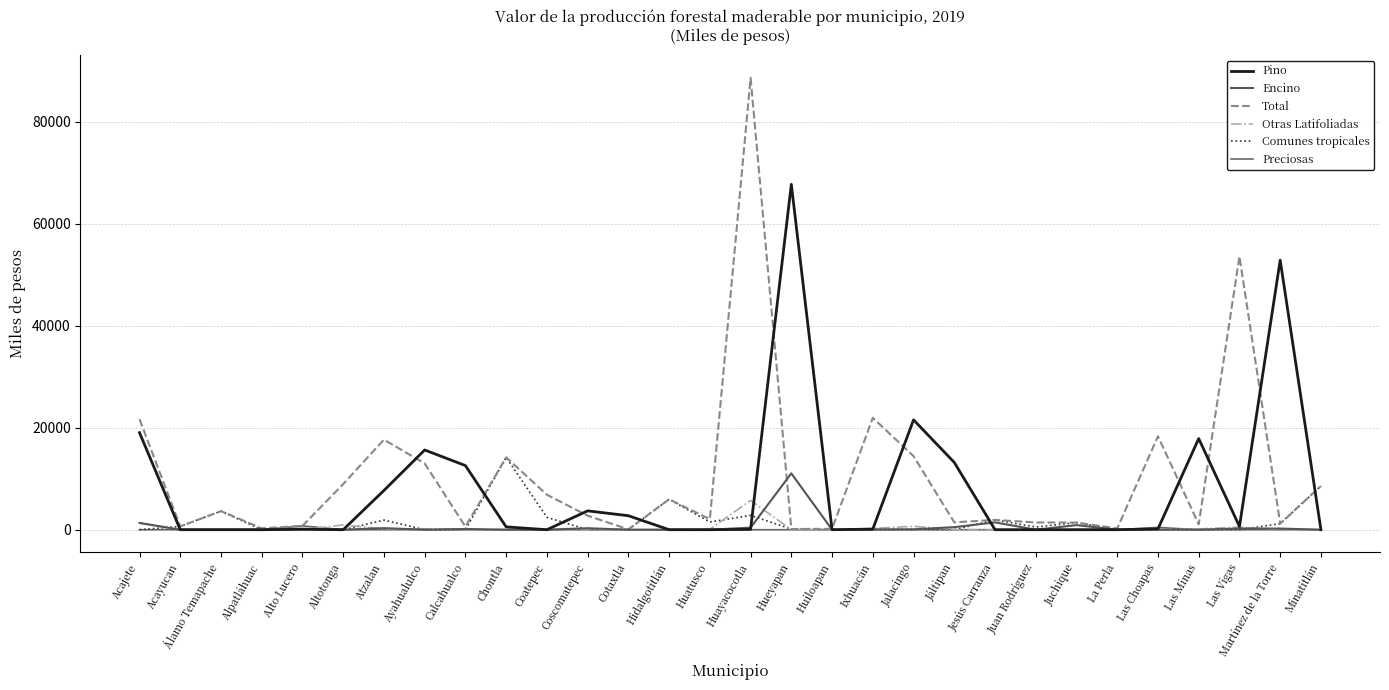

Rank the categories by Comunes tropicales value from lowest to highest.

Acajete, Alpatláhuac, Alto Lucero, Altotonga, Ayahualulco, Calcahualco, Coscomatepec, Huiloapan, Ixhuacán, Jáltipan, La Perla, Las Choapas, Las Vigas, Las Minas, Jalacingo, Cotaxtla, Hueyapan, Juan Rodríguez, Acayucan, Martínez de la Torre, Juchique, Huatusco, Atzalan, Jesús Carranza, Coatepec, Huayacocotla, Álamo Temapache, Hidalgotitlán, Minatitlán, Chontla